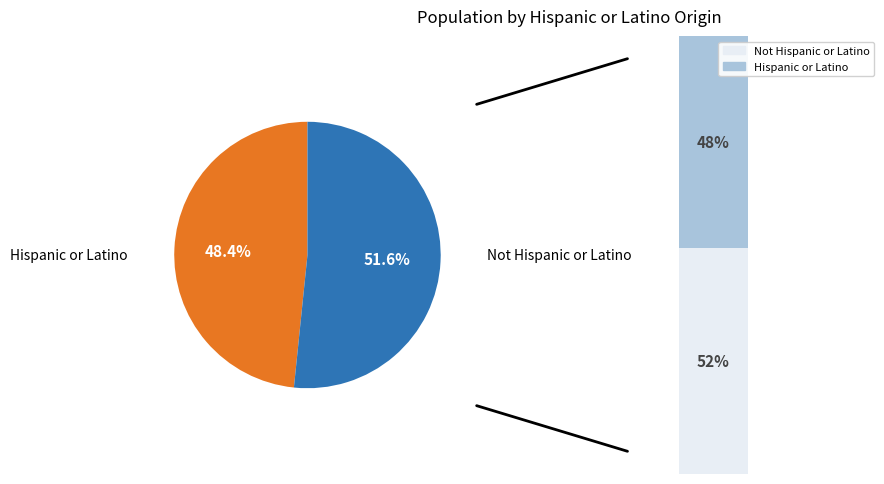

What is the largest slice in the pie chart?

Not Hispanic or Latino